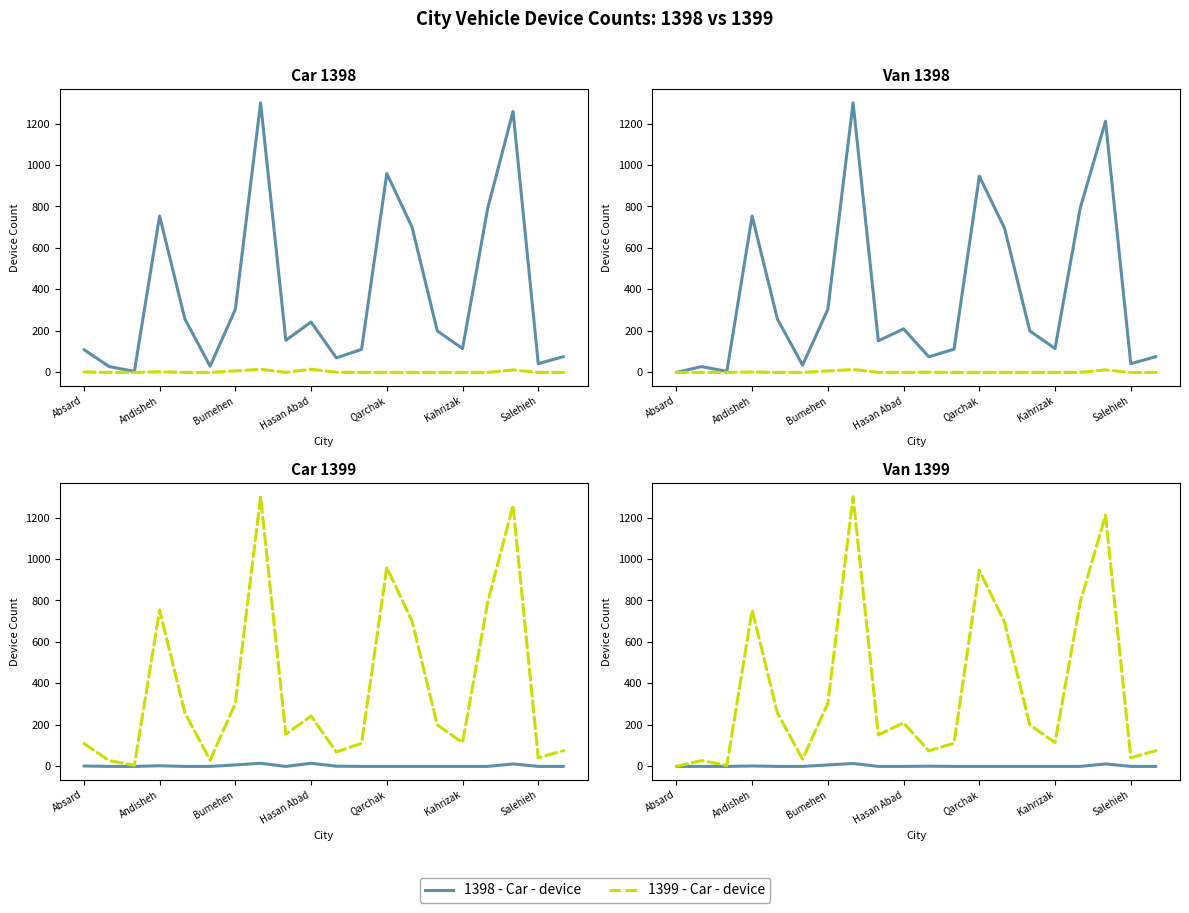

Rank the series by their maximum value, from highest to lowest.

1399 series, 1398 series